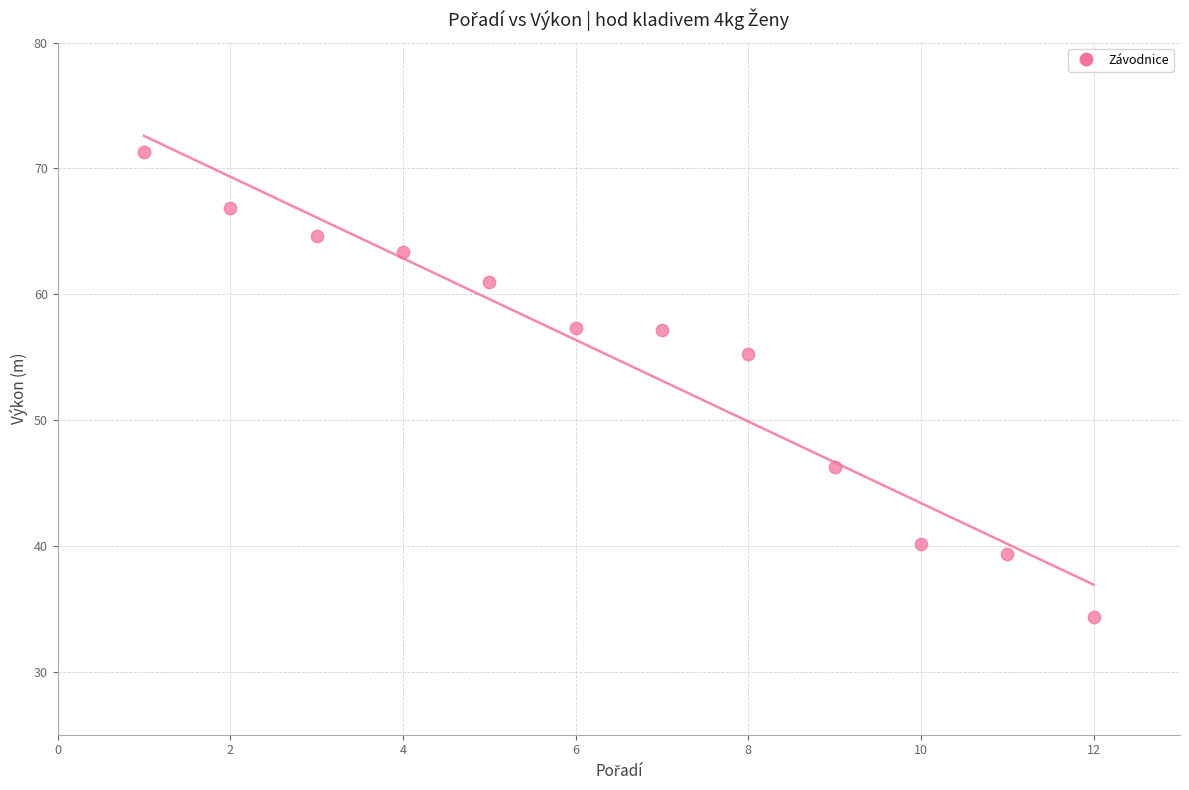

What Y value in the scatter plot is closest to 52?

55.3